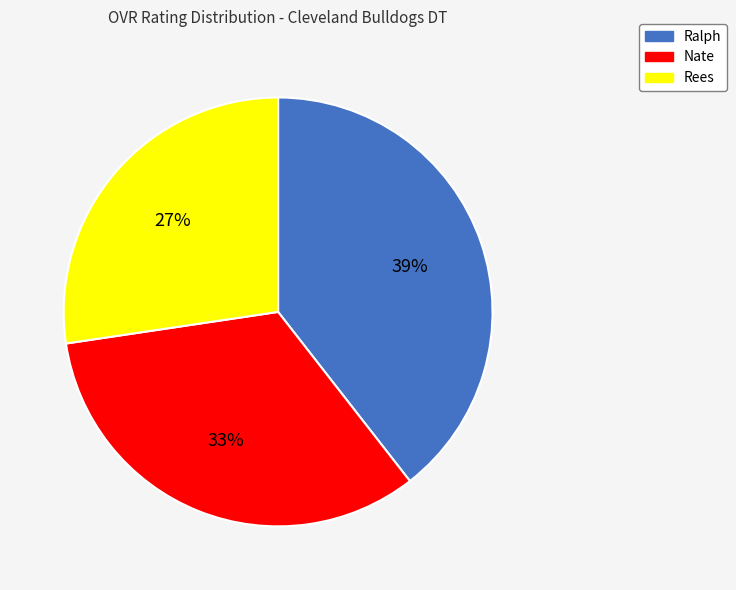

To the nearest percent, what percentage of the pie is Nate?

33%